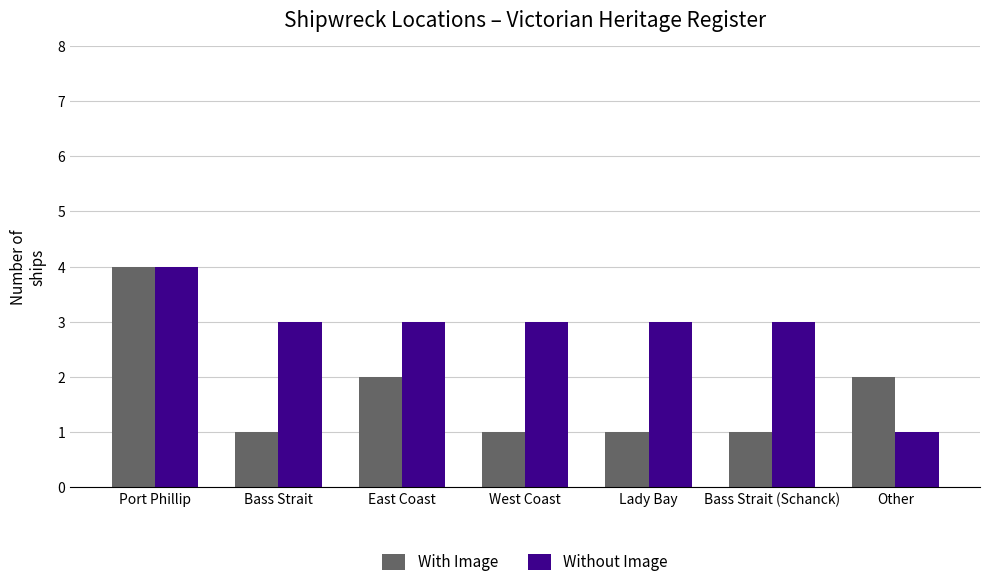

What is the difference between the Without Image values at West Coast and Port Phillip?

1